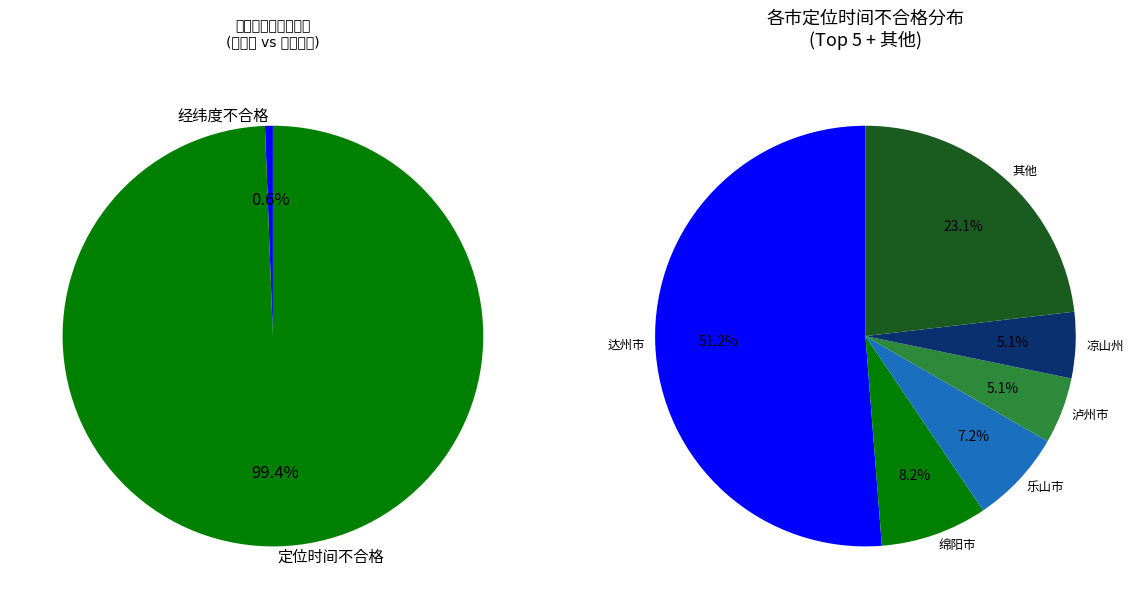

What is the total percentage of 攀枝花市 and 巴中市?

10.1%